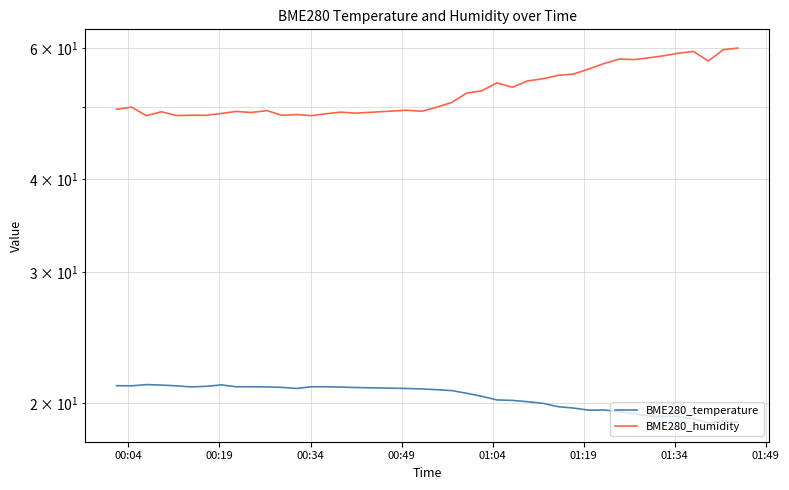

Which series has the largest total across all categories?

BME280_humidity